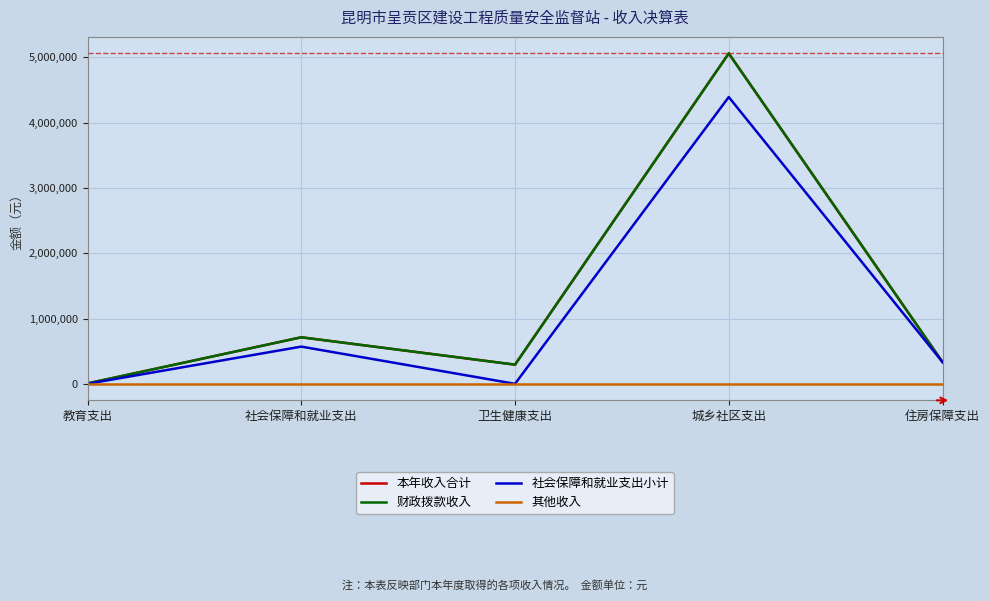

Where is 社会保障和就业支出小计 nearest to the value 2196196?

社会保障和就业支出